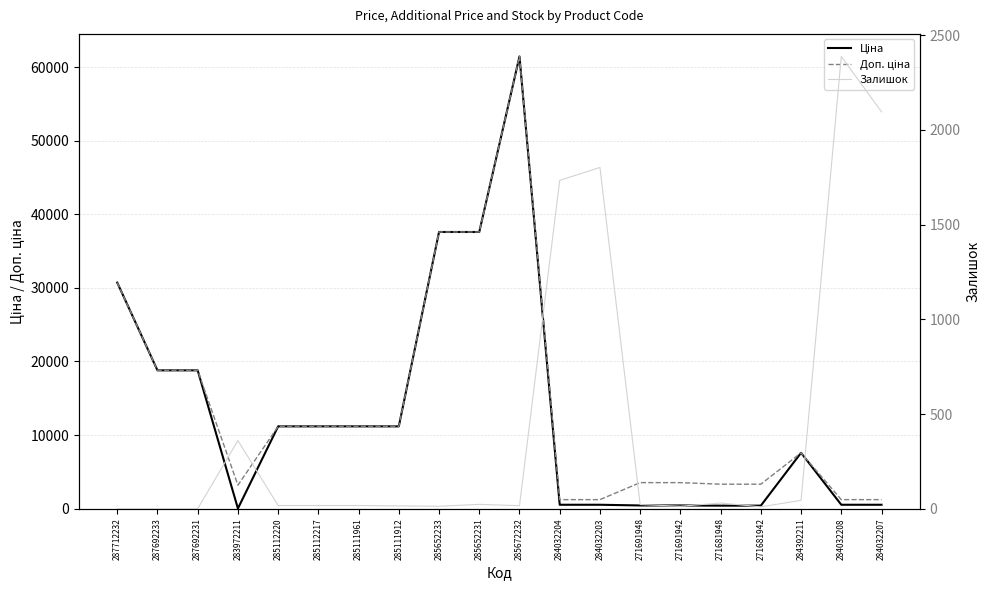

How many intersections are there between Залишок and Ціна?

5